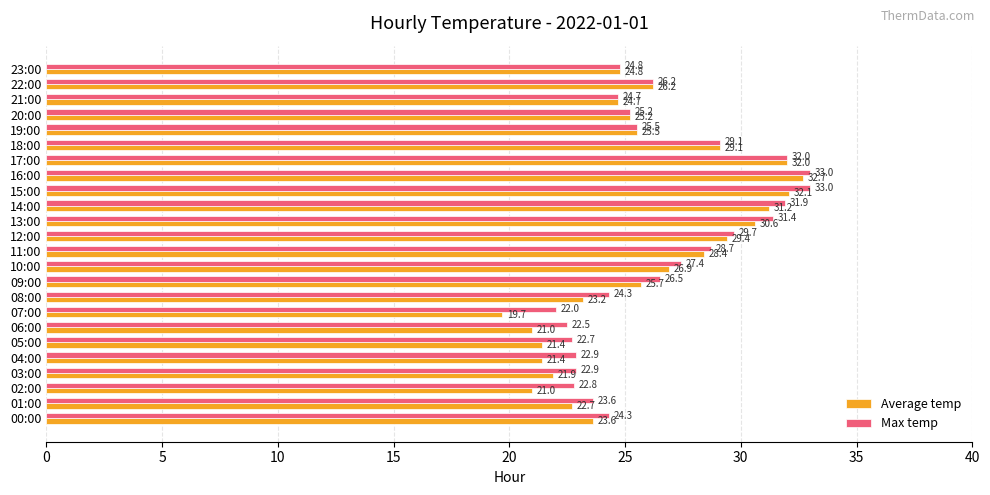

What is the sum of all Average temp values?

620.4